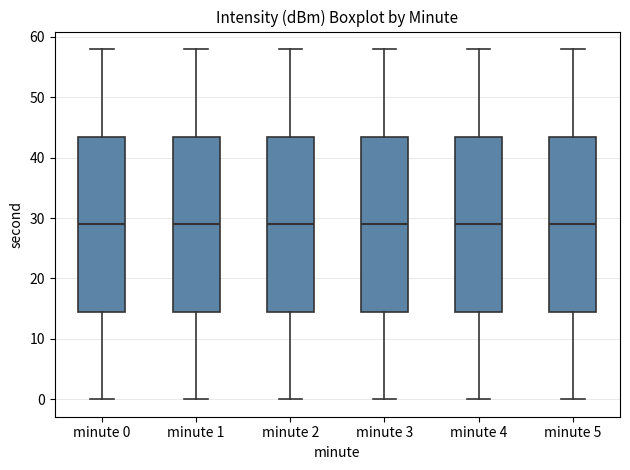

Reading left to right, read every box against the y-axis: the position of its median line, the range the box covers, and the ends of its whiskers. The values are not printed on the chart, so give them approximately, as read against the axis.

minute 0: median 29, box 15 to 44, whiskers 0 to 58
minute 1: median 29, box 15 to 44, whiskers 0 to 58
minute 2: median 29, box 15 to 44, whiskers 0 to 58
minute 3: median 29, box 15 to 44, whiskers 0 to 58
minute 4: median 29, box 15 to 44, whiskers 0 to 58
minute 5: median 29, box 15 to 44, whiskers 0 to 58